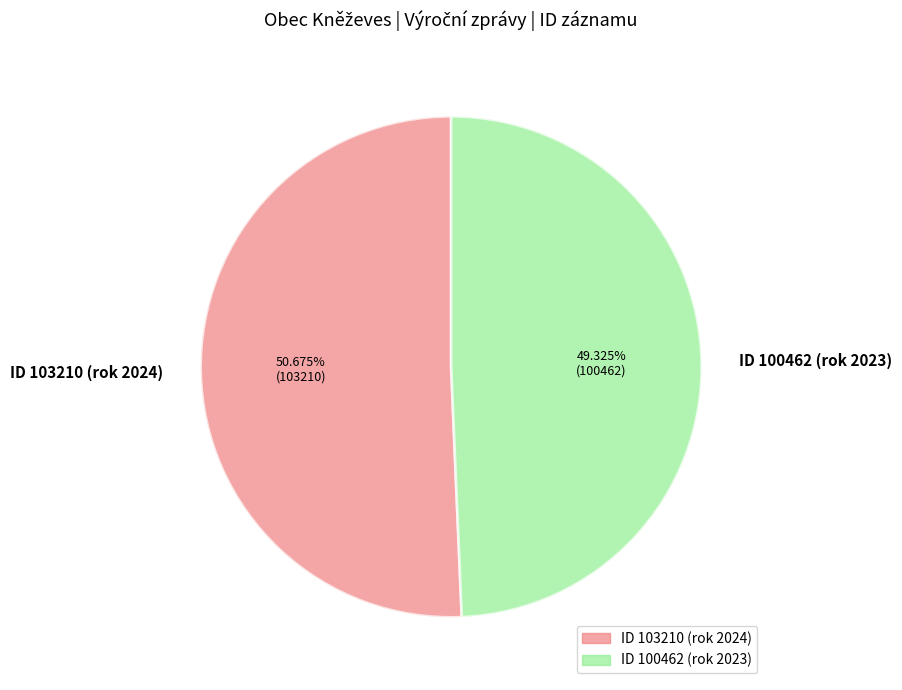

Combined, do ID 100462 (rok 2023) and ID 103210 (rok 2024) account for over 50%?

Yes